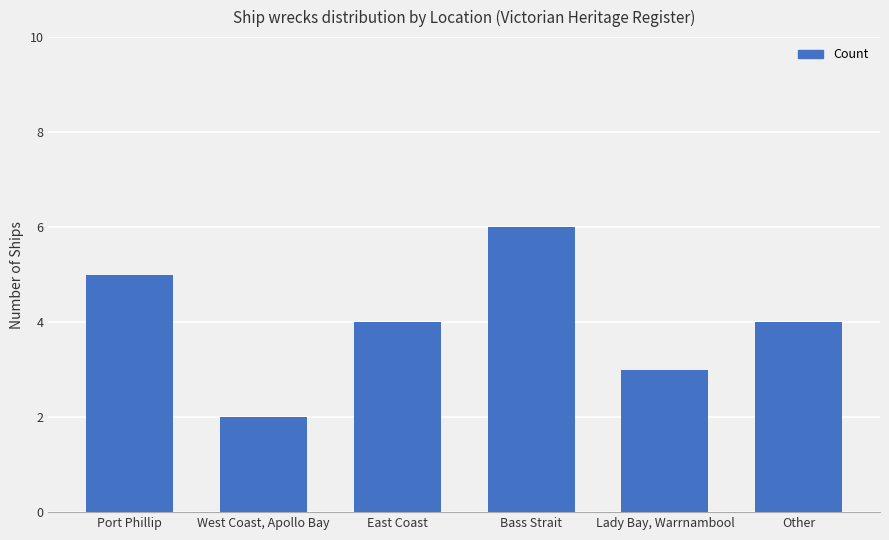

What is the sum of the values at West Coast, Apollo Bay and Port Phillip?

7